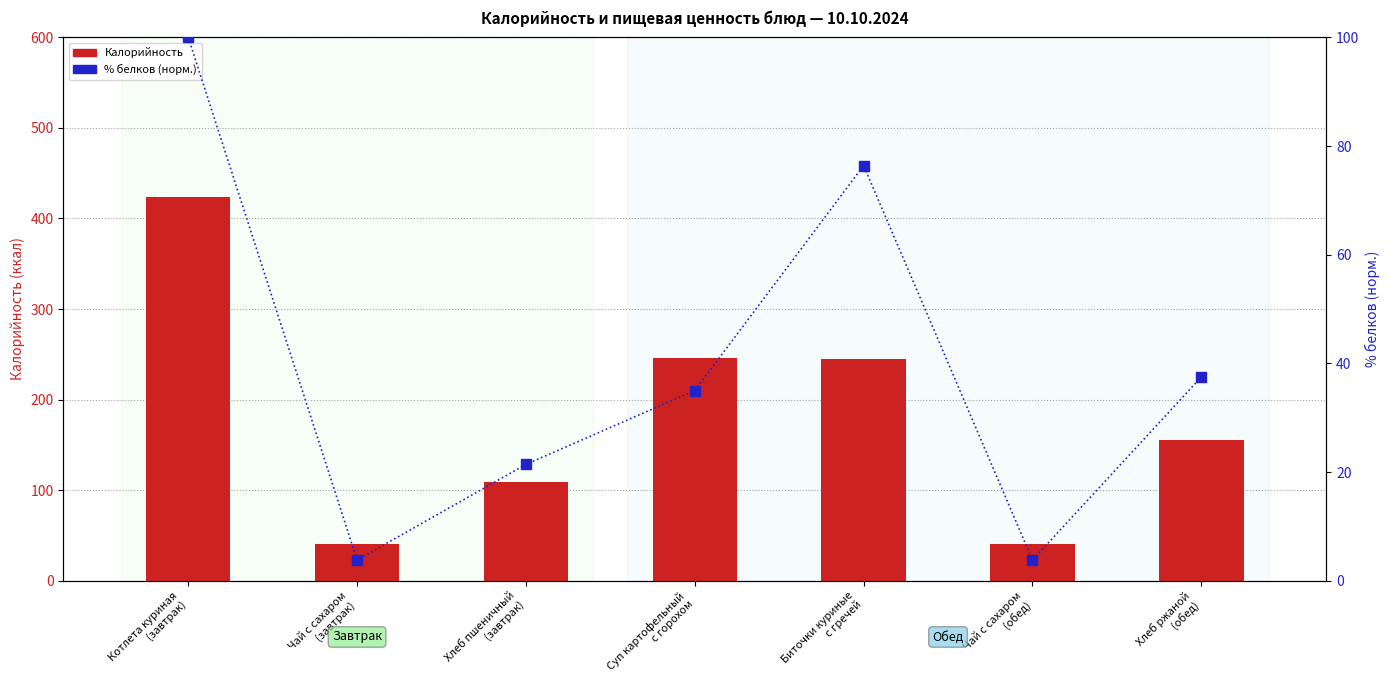

What is the approximate value of Калорийность at Суп картофельный
с горохом?

246.4